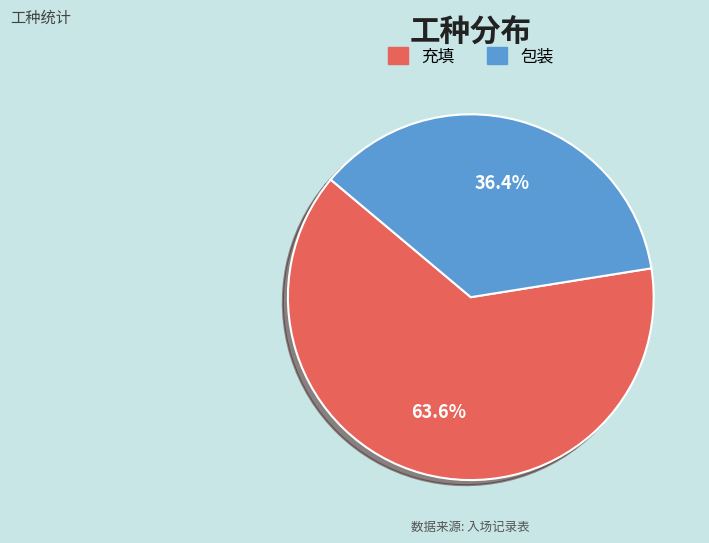

To the nearest percent, what is the combined percentage of 充填 and 包装?

100%